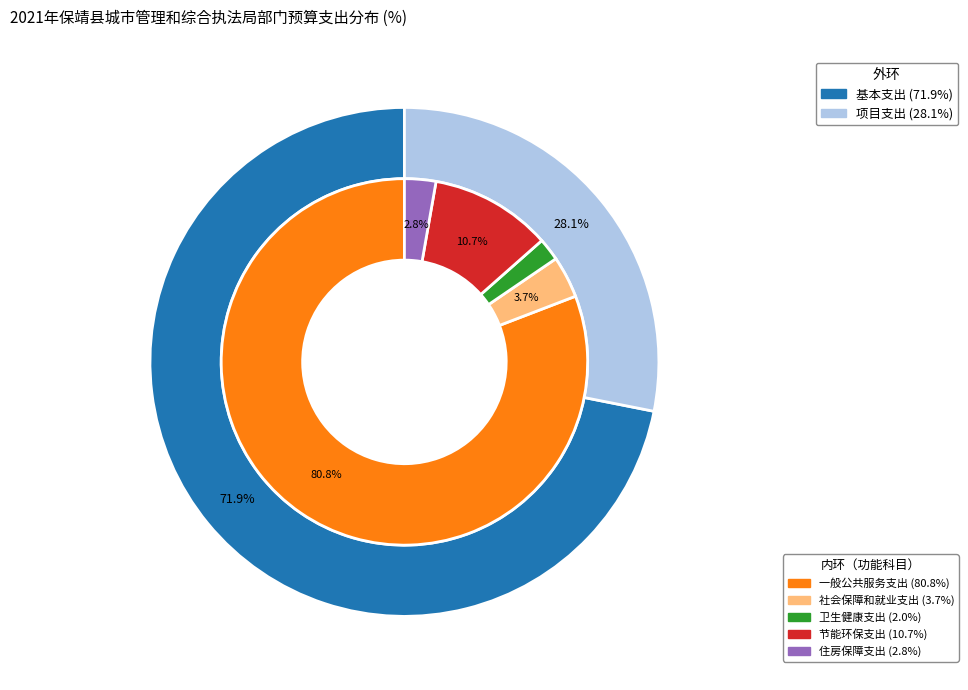

True or false: 一般公共服务支出 accounts for 81% of the total.

True